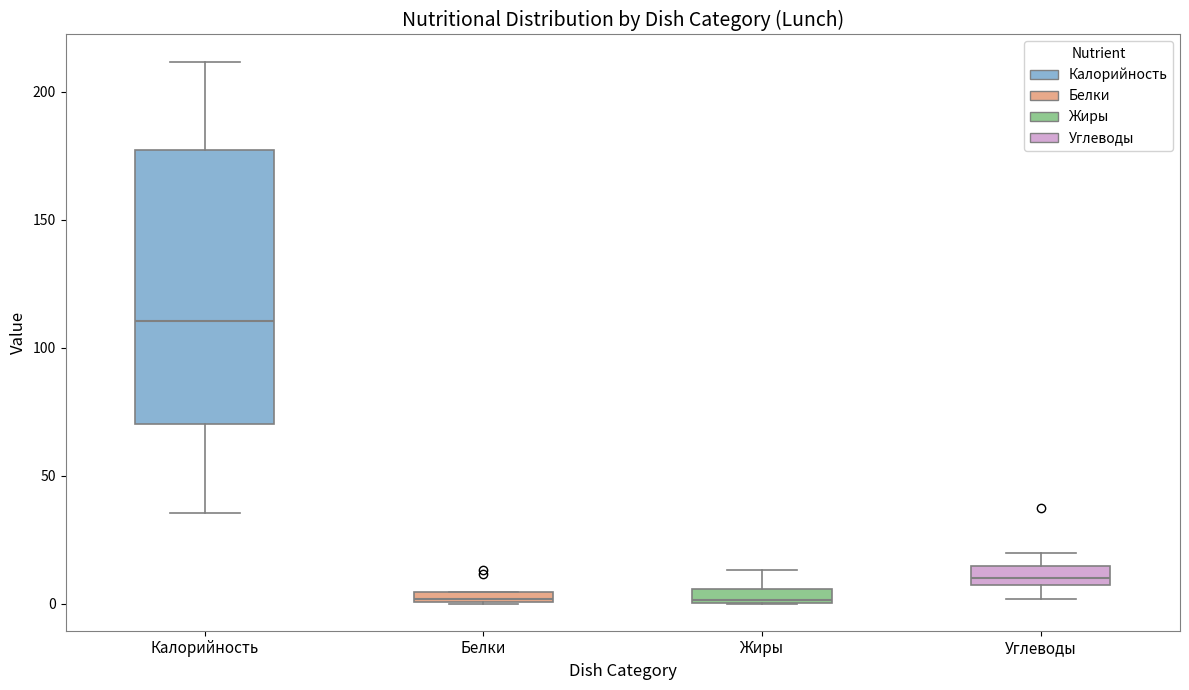

Which box has the highest median line?

Калорийность